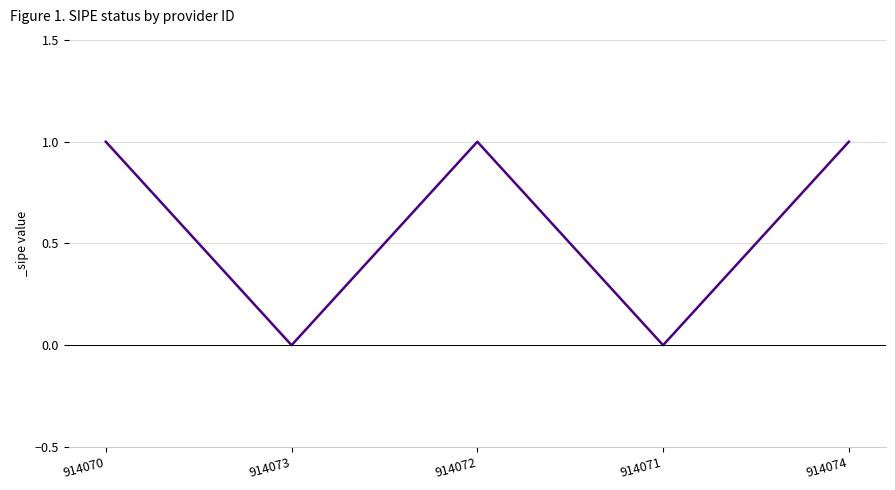

Is it true that the value at 914071 is -1?

False